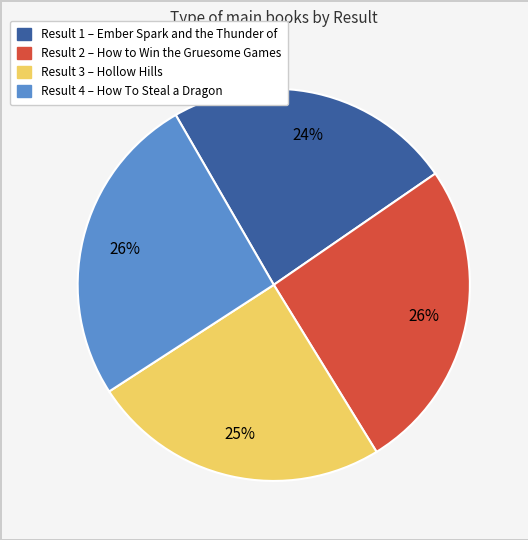

How many slices are in this pie chart?

4